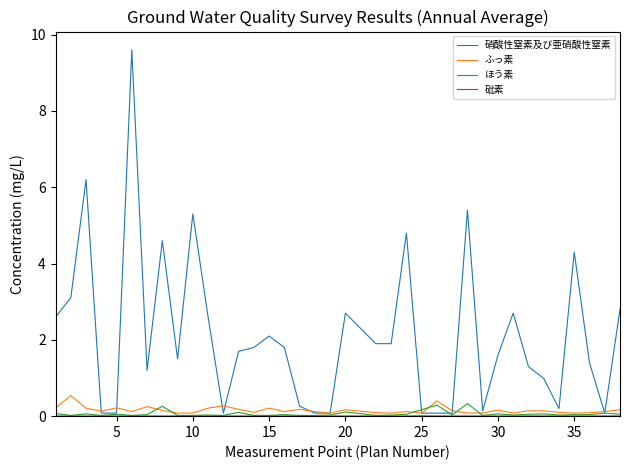

At how many categories does at least one series exceed 8?

1